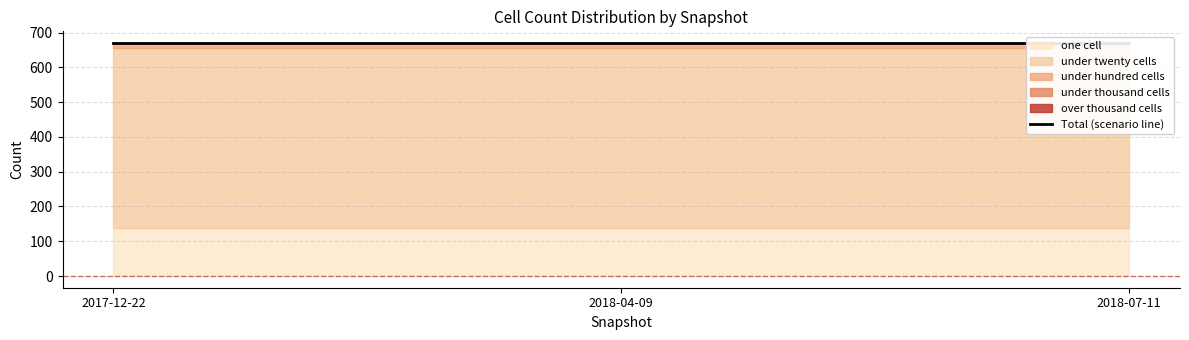

Reading left to right, extract all data points from this chart.

one_cell: 138	138	138
under_twenty_cells: 518	518	518
under_hundred_cells: 14	14	14
under_thousand_cells: 0	0	0
over_thousand_cells: 0	0	0